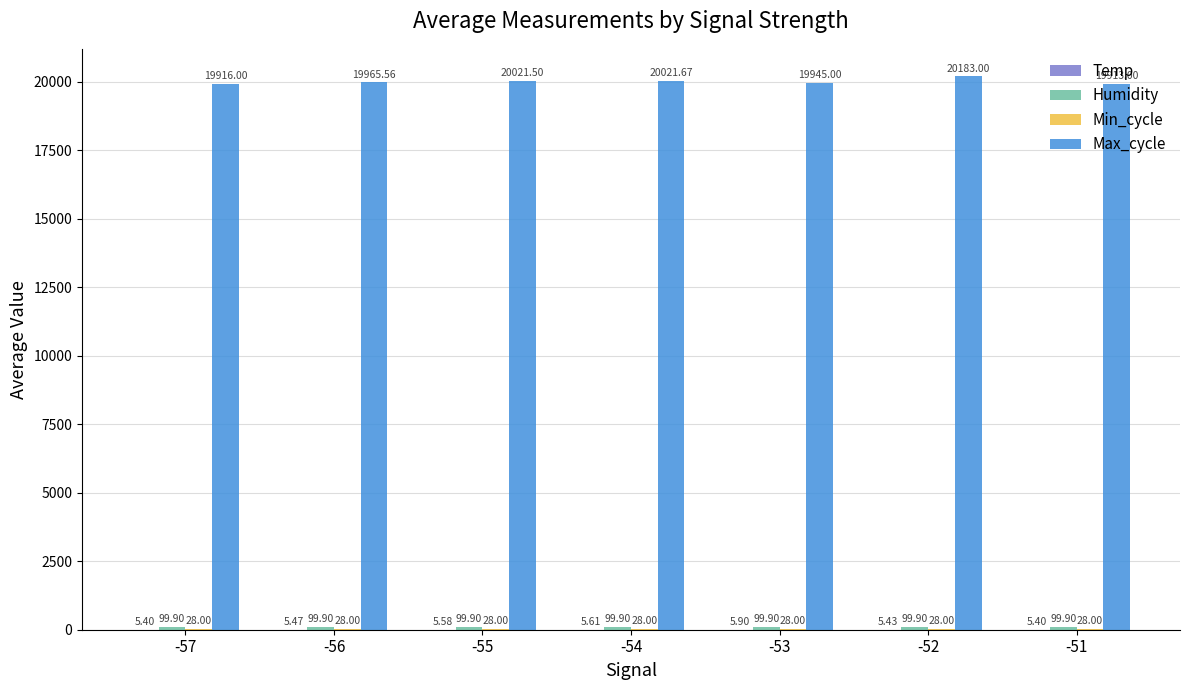

Where does the Max_cycle series first go above 19965?

-56